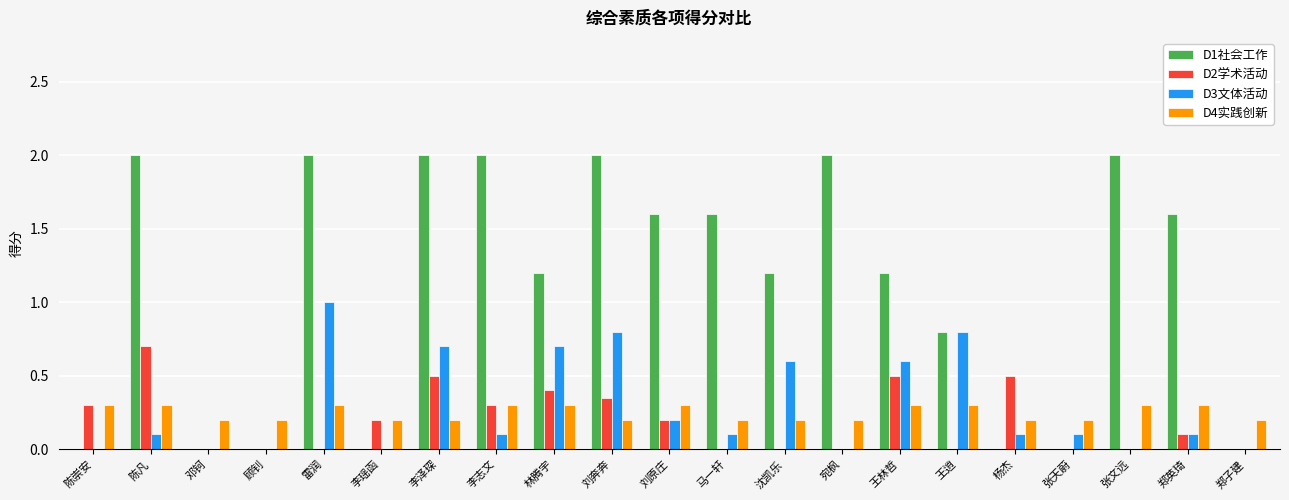

Is it true that D1社会工作 equals 0.0 at 郑子建?

True